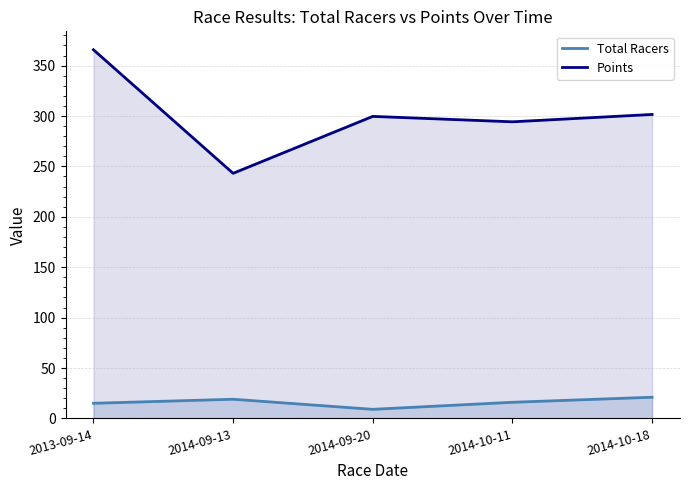

True or false: Points and Total Racers cross at least once.

False